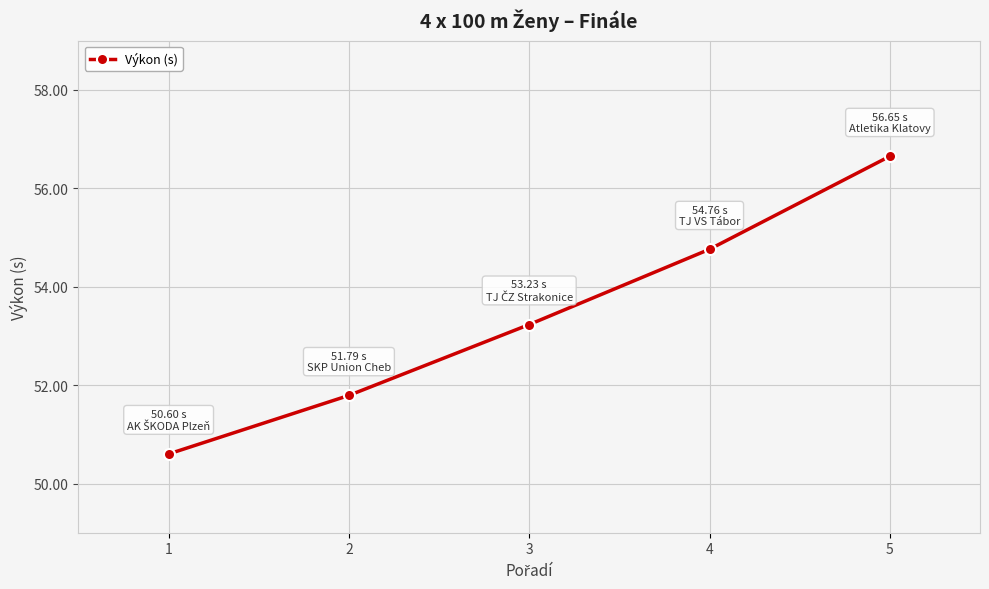

The chart shows a value of 53.2 at 3. True or false?

True